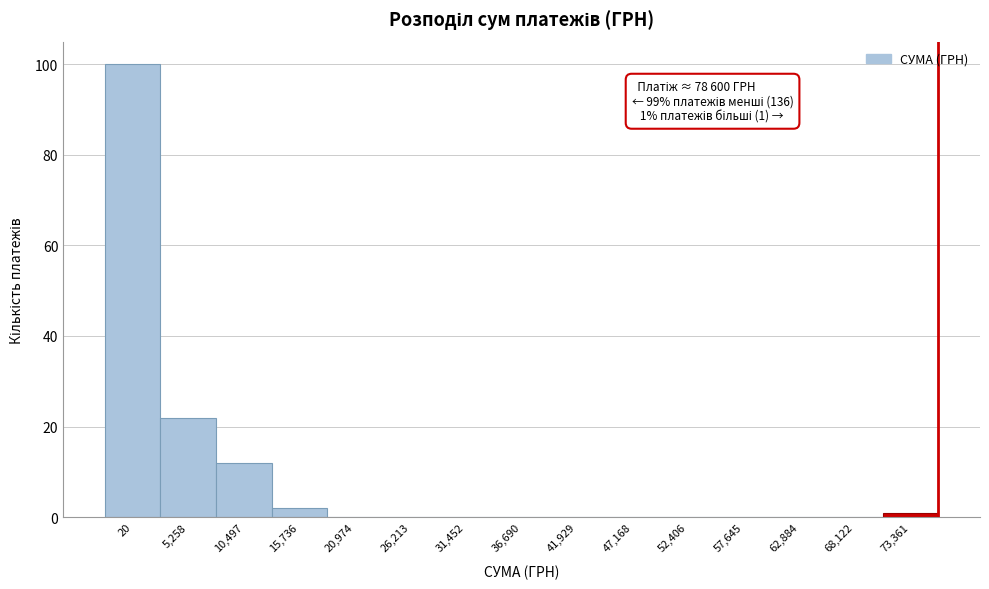

Reading left to right, what are all the values shown in this chart?

20=100	5,258=22	10,497=12	15,736=2	20,974=0	26,213=0	31,452=0	36,690=0	41,929=0	47,168=0	52,406=0	57,645=0	62,884=0	68,122=0	73,361=1